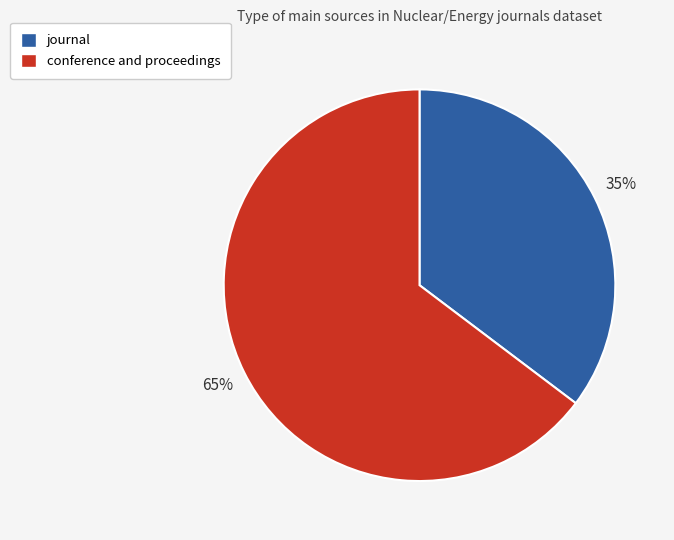

How many slices are in this pie chart?

2